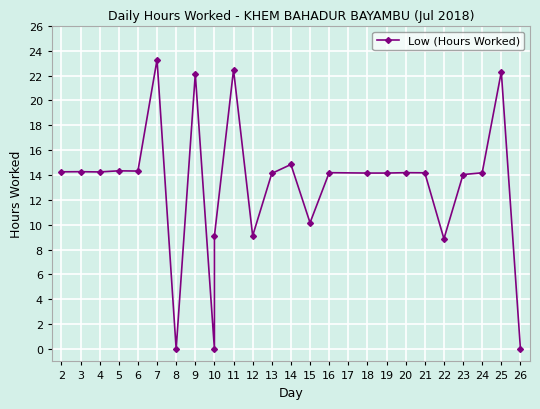

How many categories are shown in the chart?

25